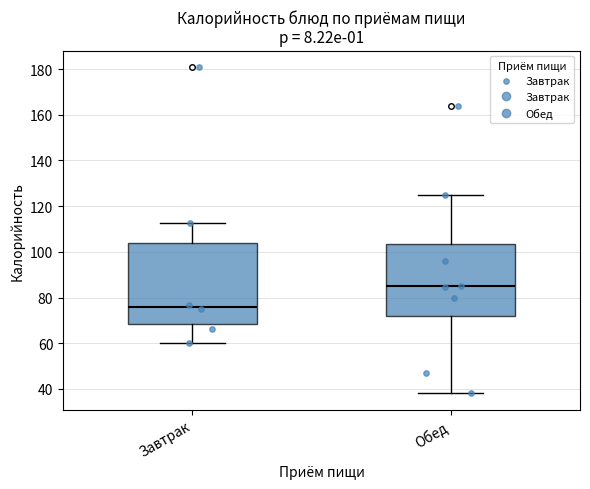

Which box has the highest median line?

Обед